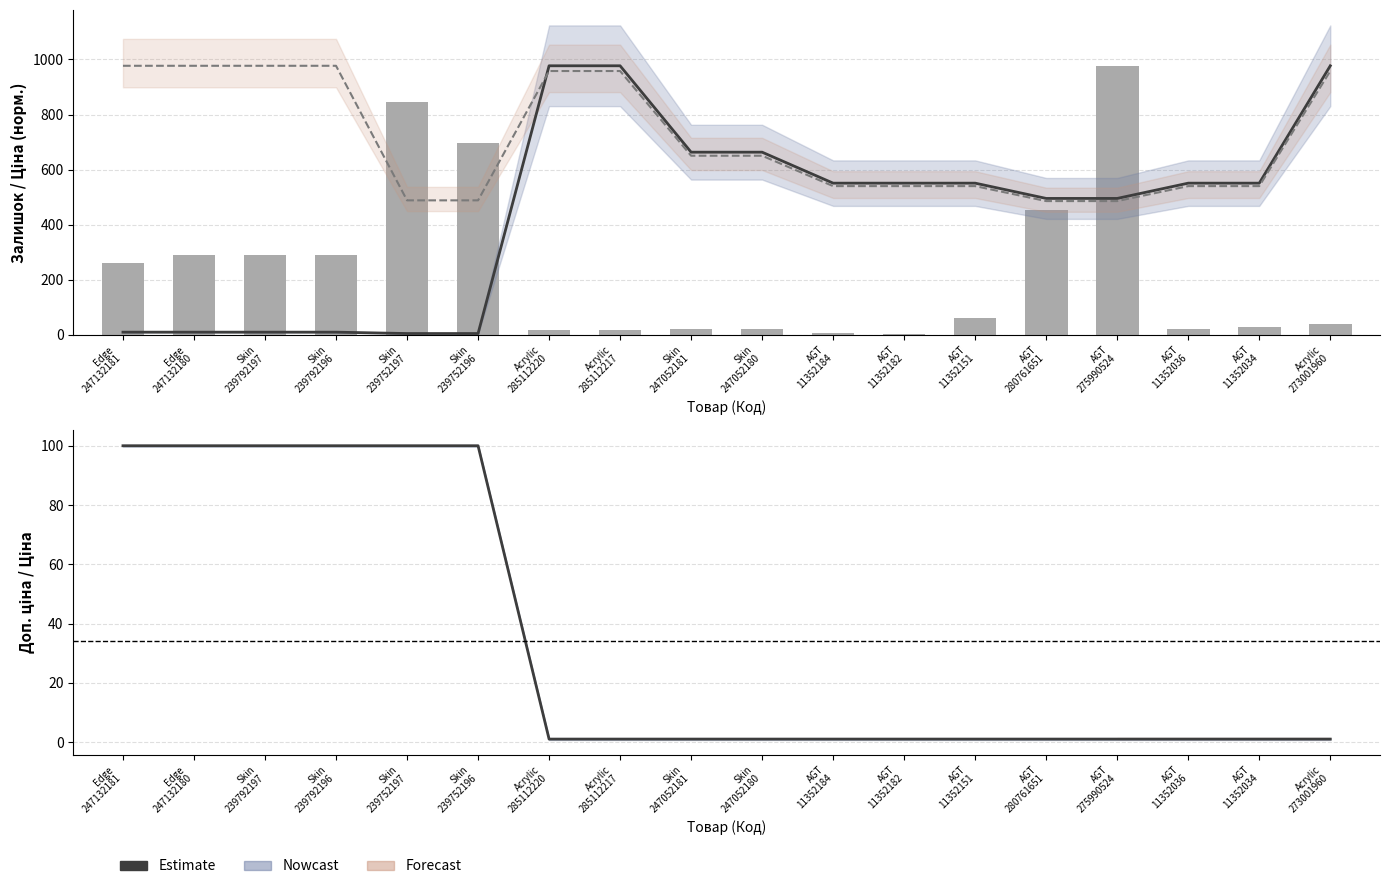

At how many categories does at least one series exceed 604?

12